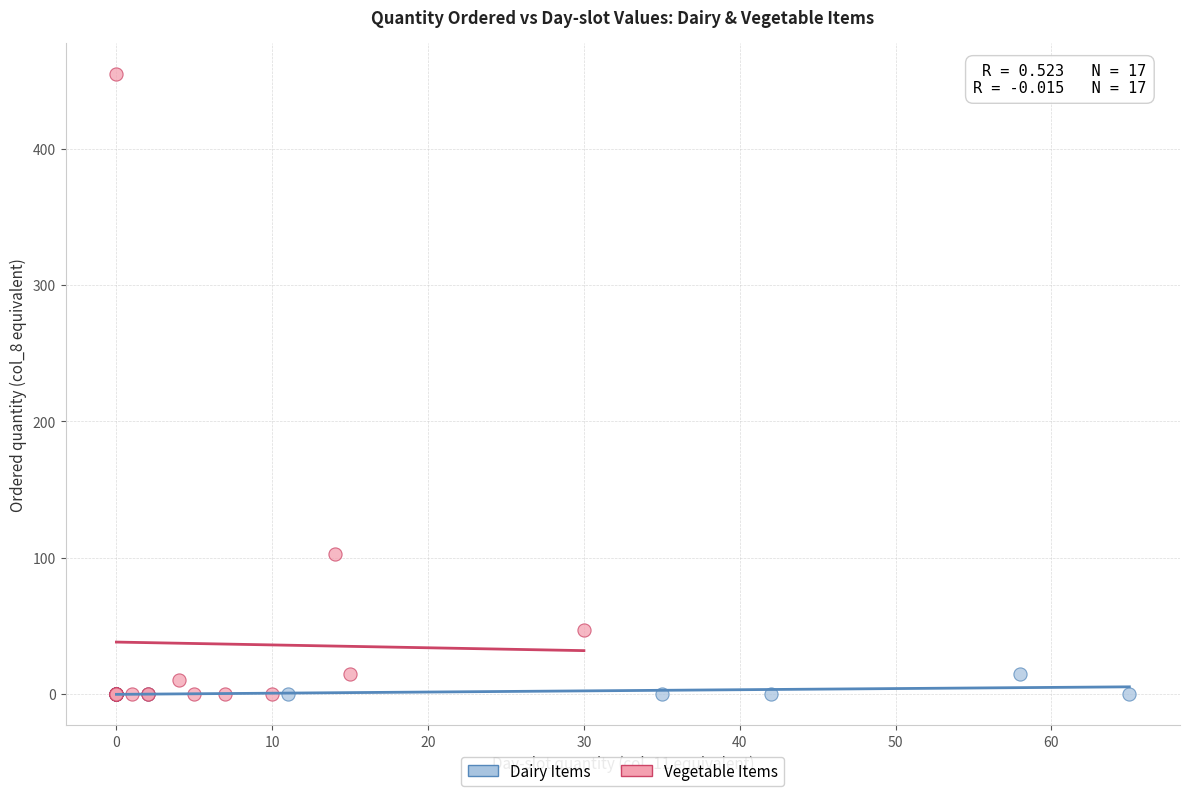

Which series reaches the maximum Y coordinate?

Vegetable Items